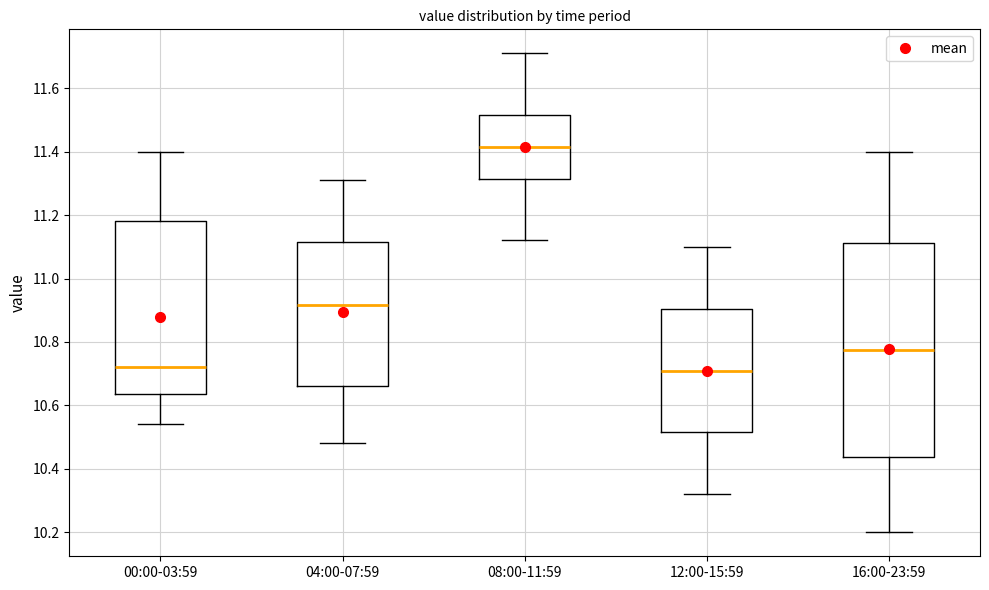

Reading left to right, read every box against the y-axis: the position of its median line, the range the box covers, and the ends of its whiskers. The values are not printed on the chart, so give them approximately, as read against the axis.

00:00-03:59: median 10.72, box 10.64 to 11.18, whiskers 10.54 to 11.40
04:00-07:59: median 10.92, box 10.66 to 11.12, whiskers 10.48 to 11.32
08:00-11:59: median 11.42, box 11.32 to 11.52, whiskers 11.12 to 11.72
12:00-15:59: median 10.72, box 10.52 to 10.90, whiskers 10.32 to 11.10
16:00-23:59: median 10.78, box 10.44 to 11.12, whiskers 10.20 to 11.40